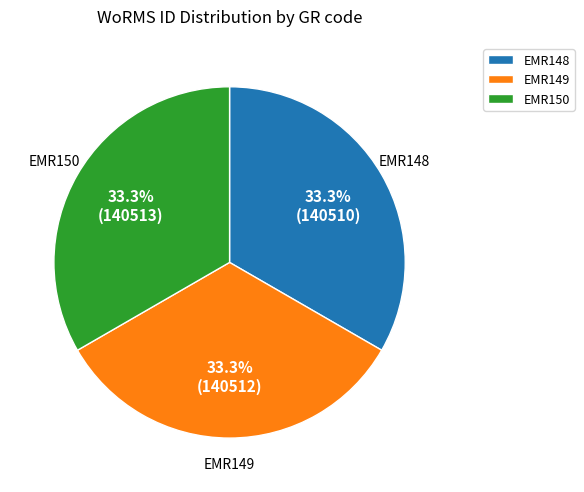

How many segments does this pie chart have?

3